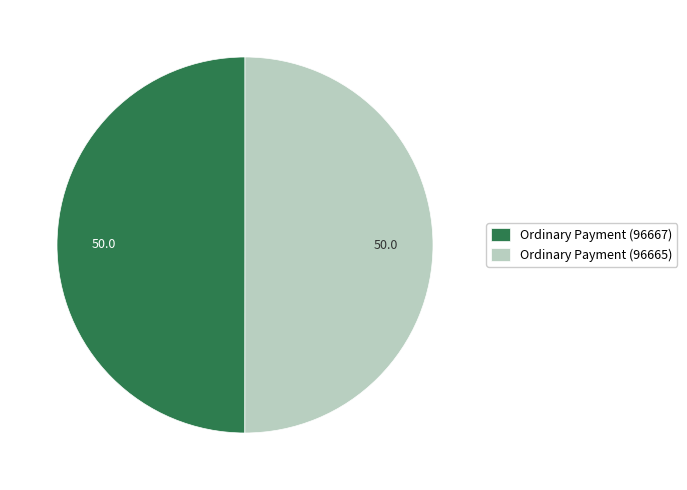

True or false: Ordinary Payment (96667) accounts for 50% of the total.

True